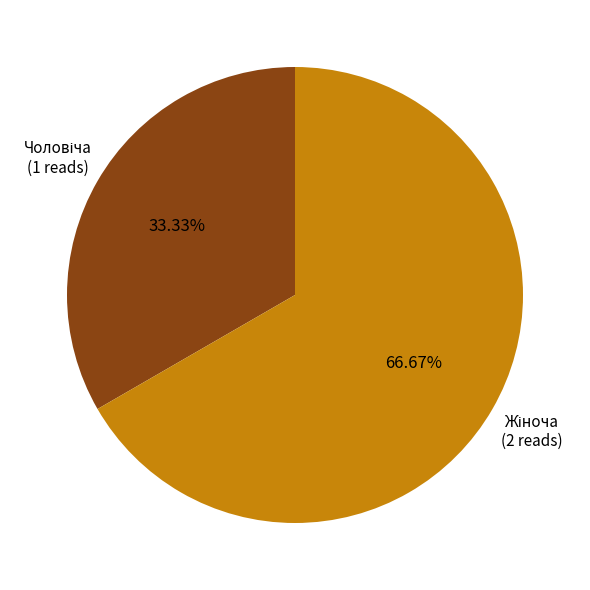

To the nearest percent, what is the average slice percentage?

50%